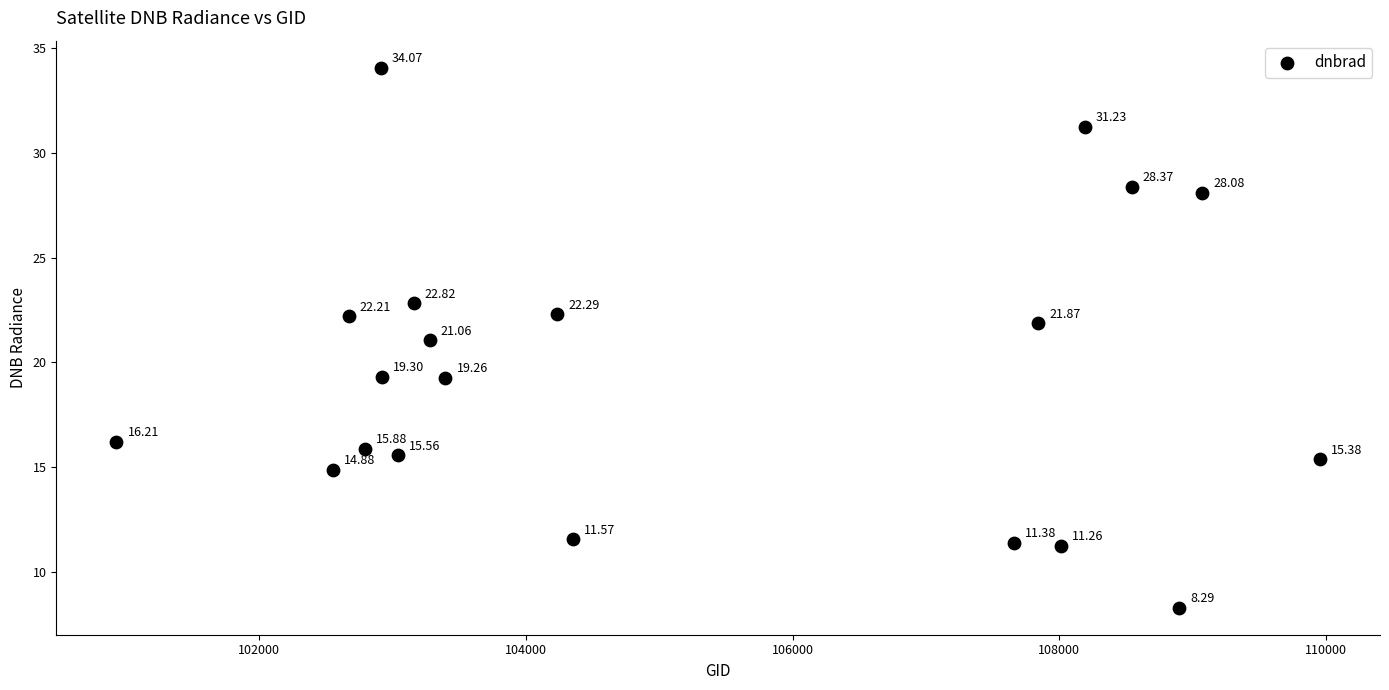

What is the range of Y values (max minus min)?

25.8